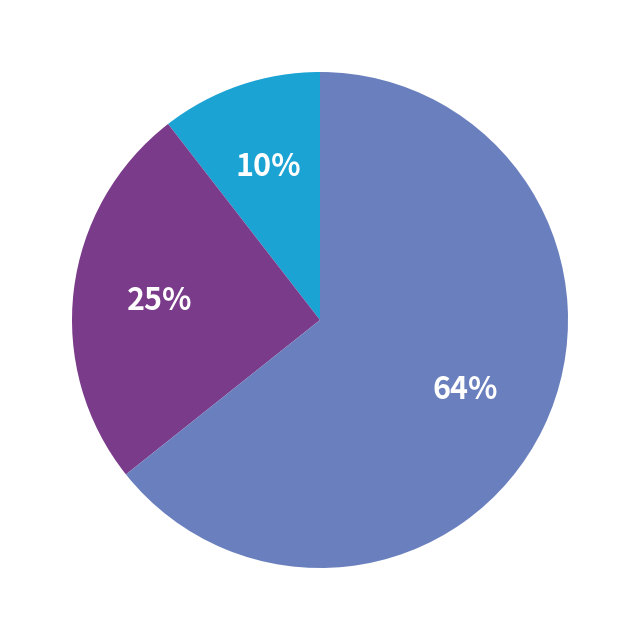

To the nearest percent, what is the average slice percentage?

33%